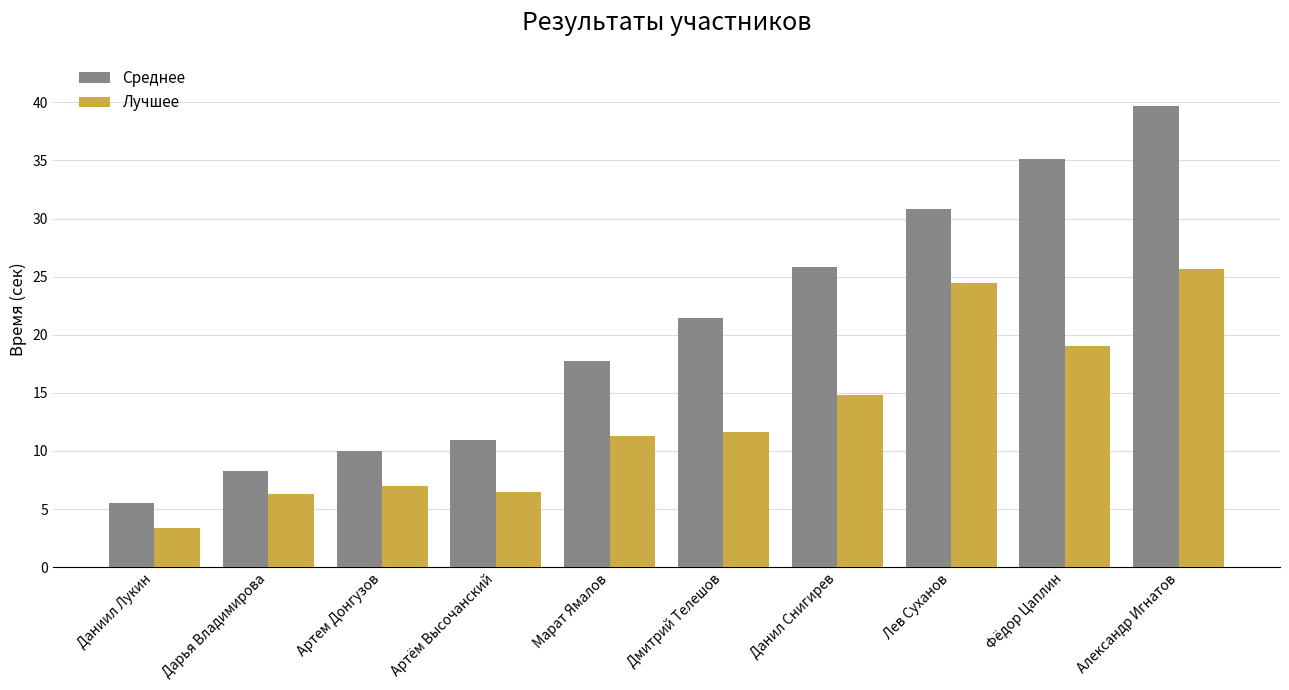

Is it true that Лучшее equals 6.5 at Артём Высочанский?

True